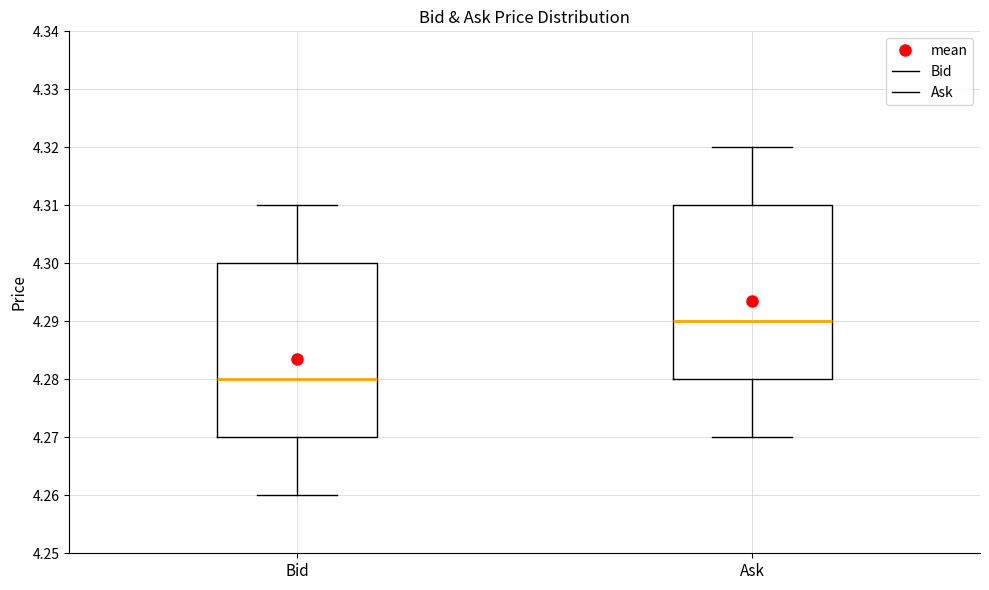

Reading left to right, transcribe this box plot: for each box, give where its median line is, the range the box spans, and where its two whiskers end, as read against the y-axis. The values are not printed on the chart, so give them approximately, as read against the axis.

Bid: median 4.28, box 4.27 to 4.30, whiskers 4.26 to 4.31
Ask: median 4.29, box 4.28 to 4.31, whiskers 4.27 to 4.32